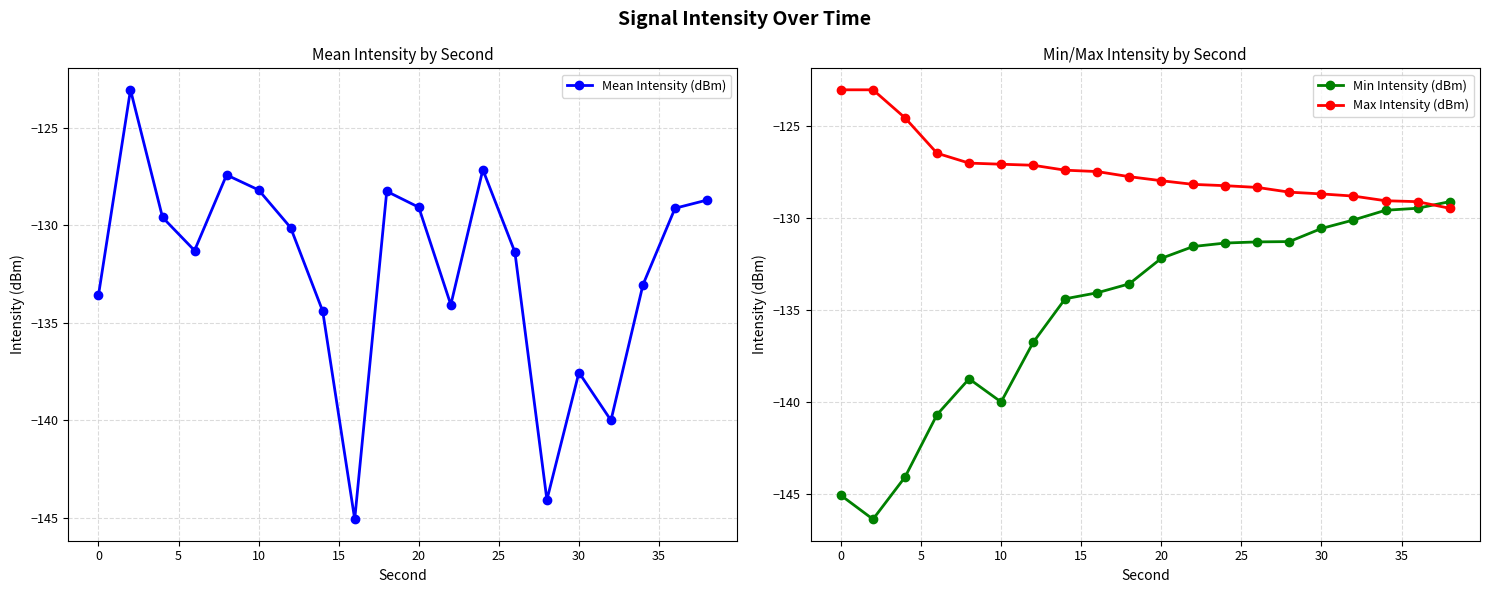

How many times do Max Intensity (dBm) and Min Intensity (dBm) cross each other?

1